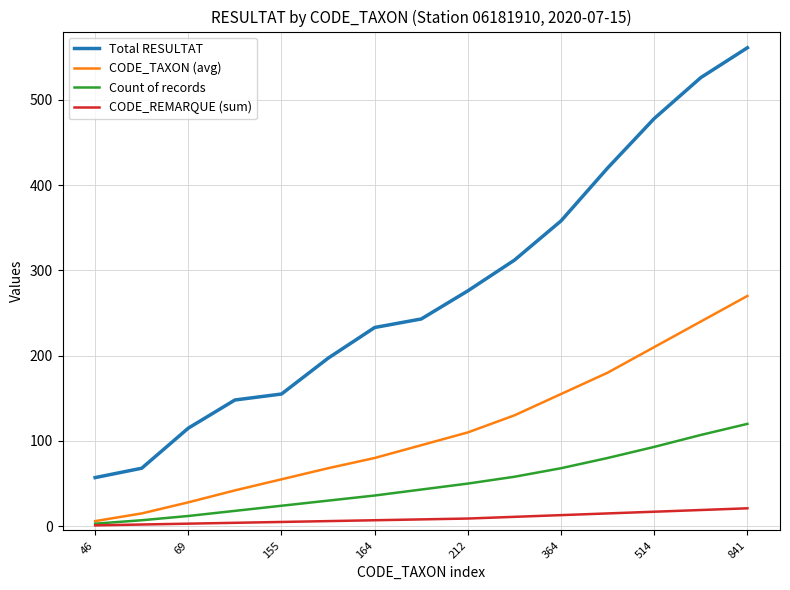

True or false: Total RESULTAT and Count of records intersect in this chart.

False